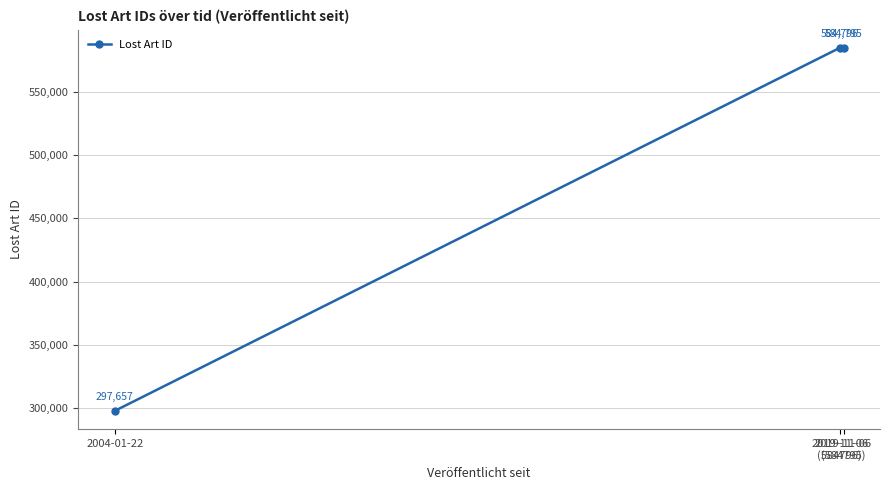

What is the sum of the values at 2004-01-22 and 2019-11-06
(584796)?

882453